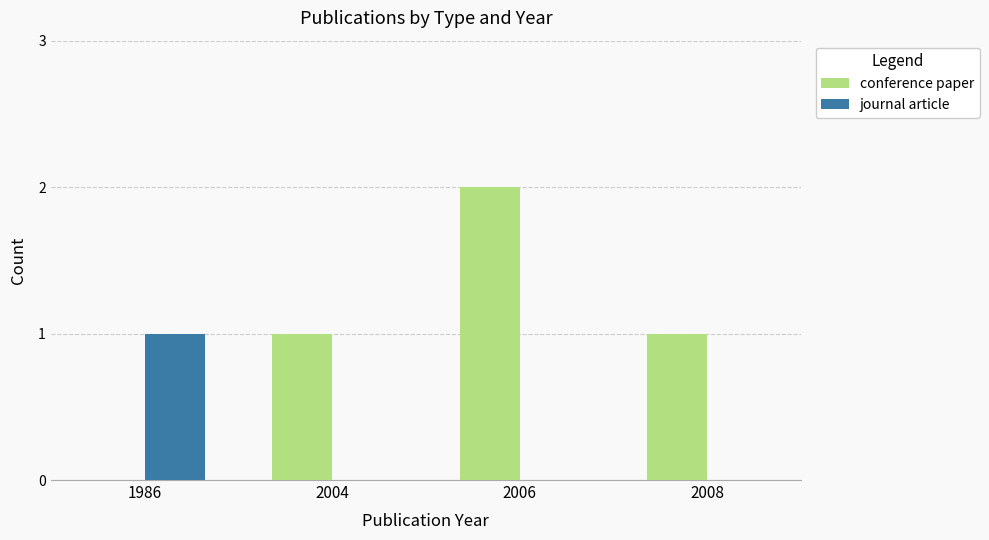

What is the spread (max minus min) of values at 1986?

1